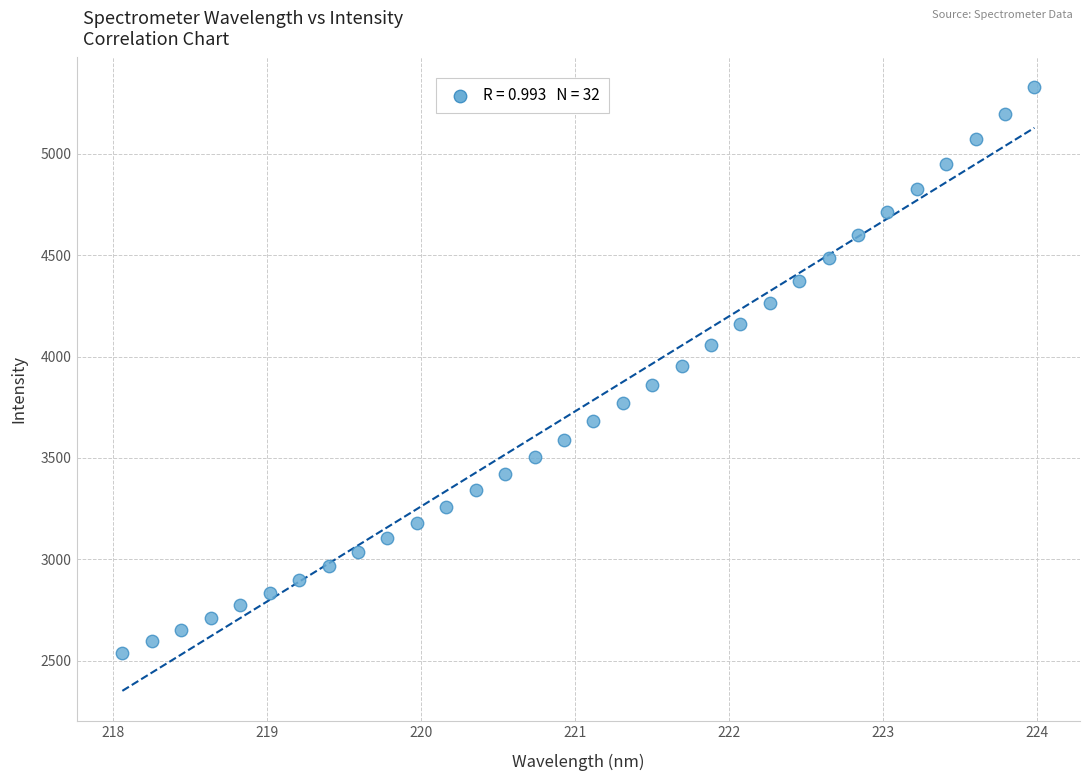

What is the range of Y values (max minus min)?

2787.5